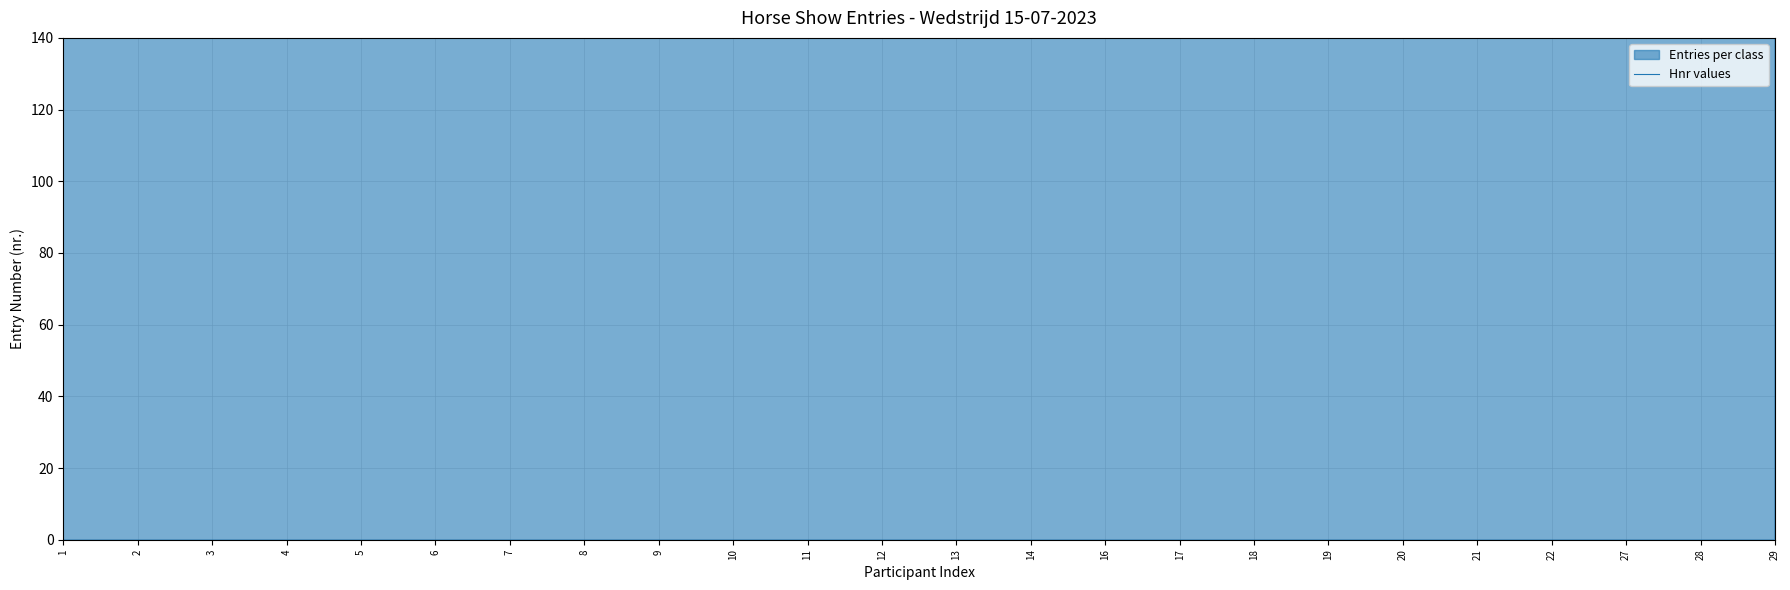

List the labels in order of value, smallest first.

5, 9, 11, 2, 12, 19, 13, 21, 27, 29, 20, 22, 8, 10, 1, 3, 7, 4, 6, 16, 28, 18, 14, 17